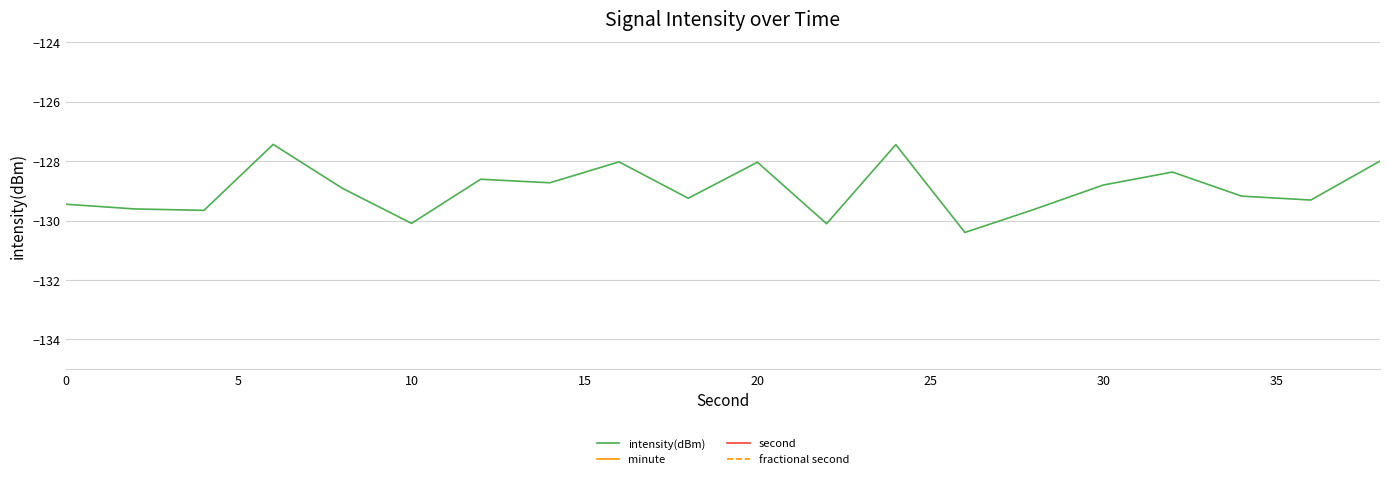

What is the value of the intensity(dBm) point at the 13th from the left?

-127.4